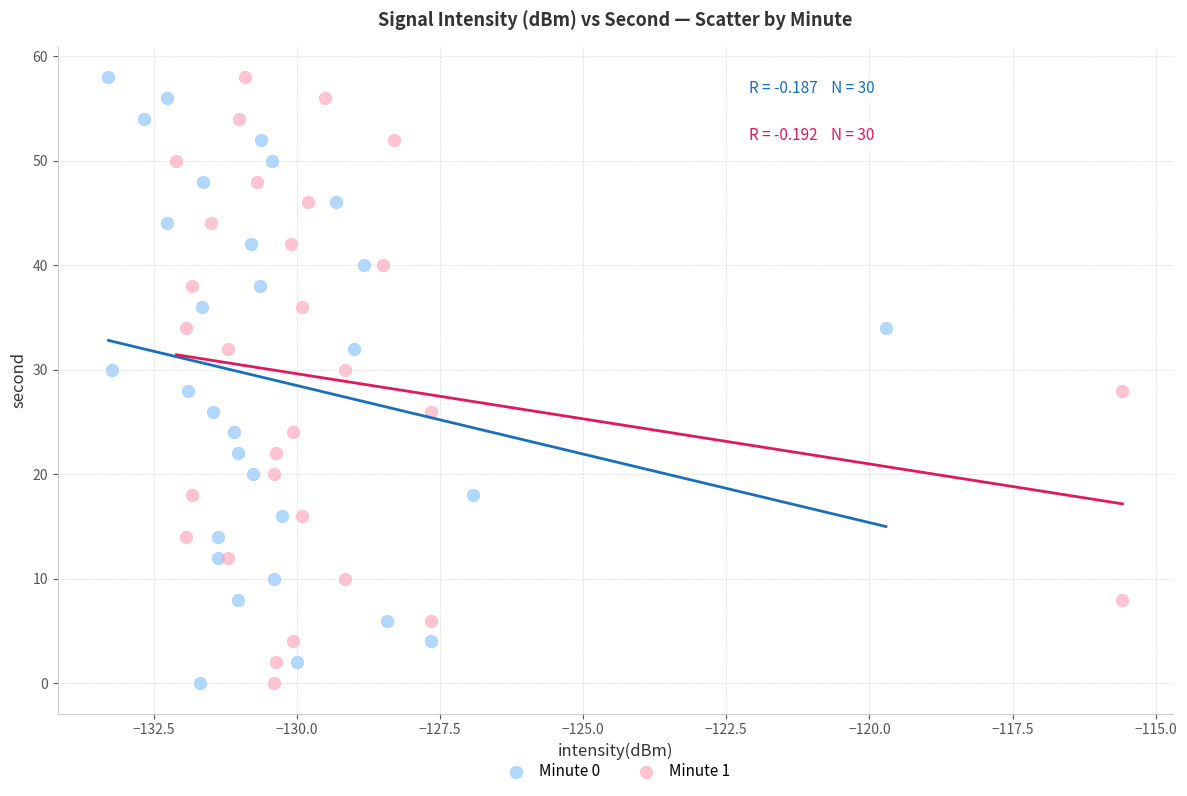

What are all the series names shown in the legend?

Minute 0, Minute 1